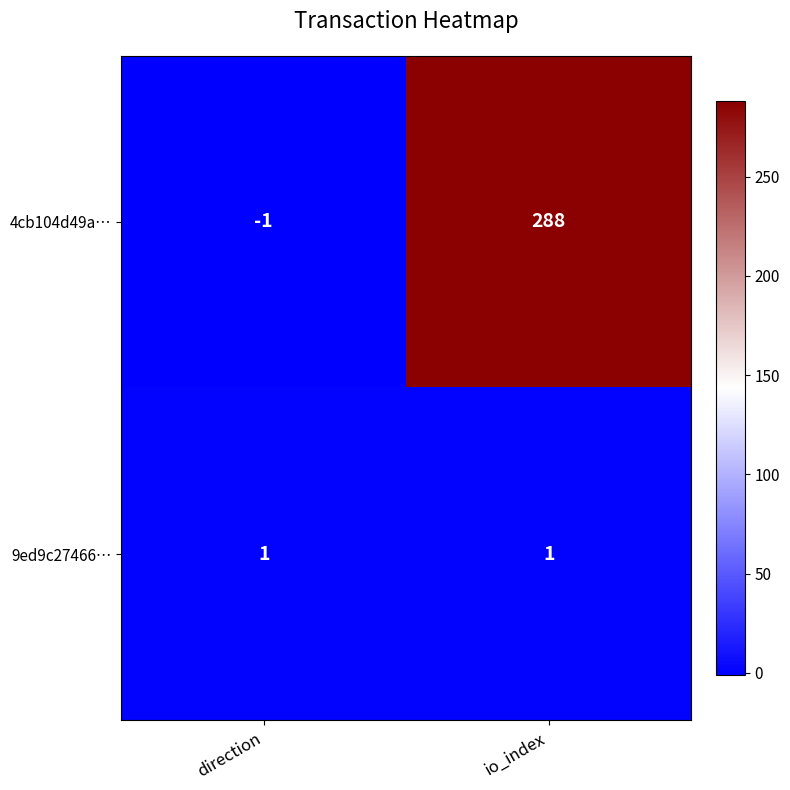

How many positive values does the 4cb104d49a… series have?

1